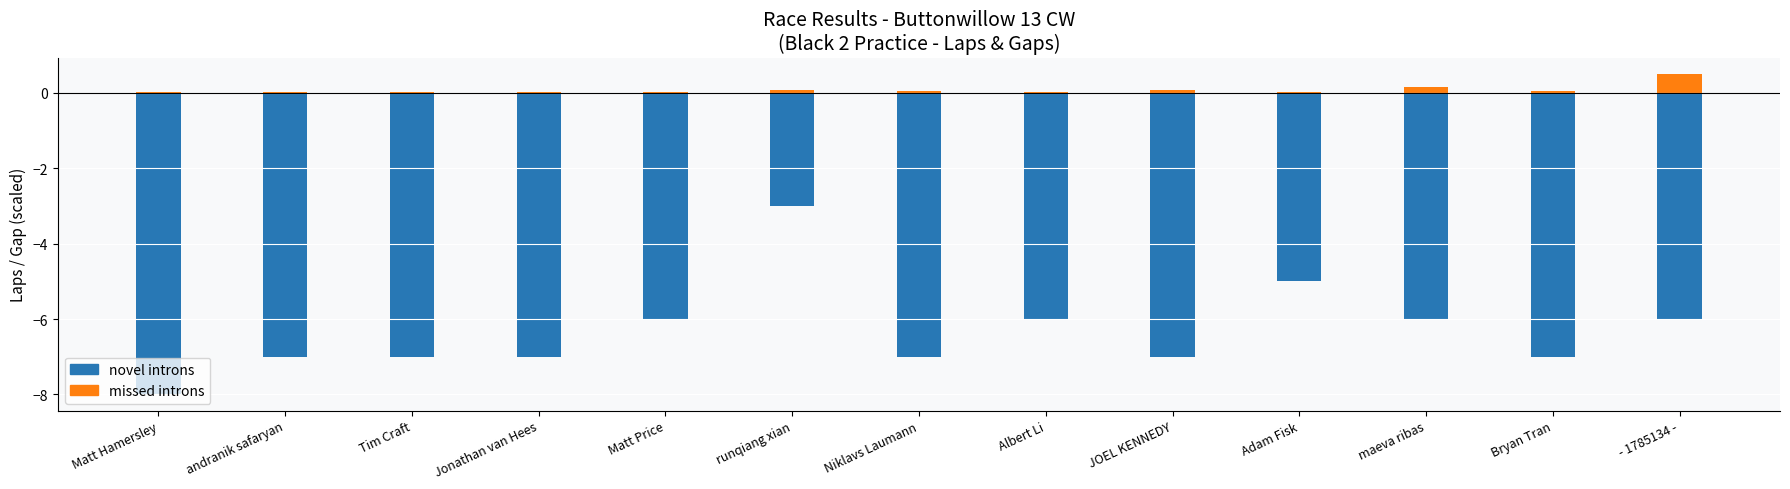

The value of Total Laps (neg) at Matt Price is -9.4. True or false?

False